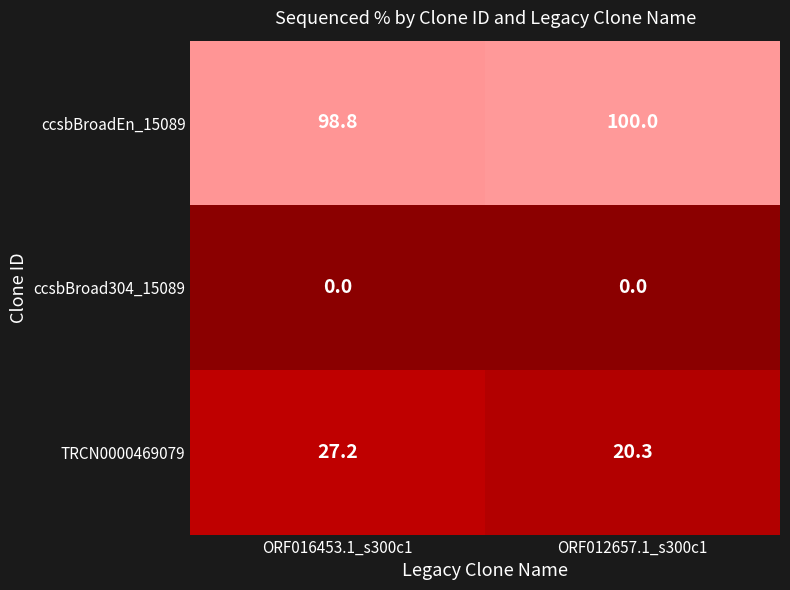

At which category is the sum across all series the highest?

ORF016453.1_s300c1